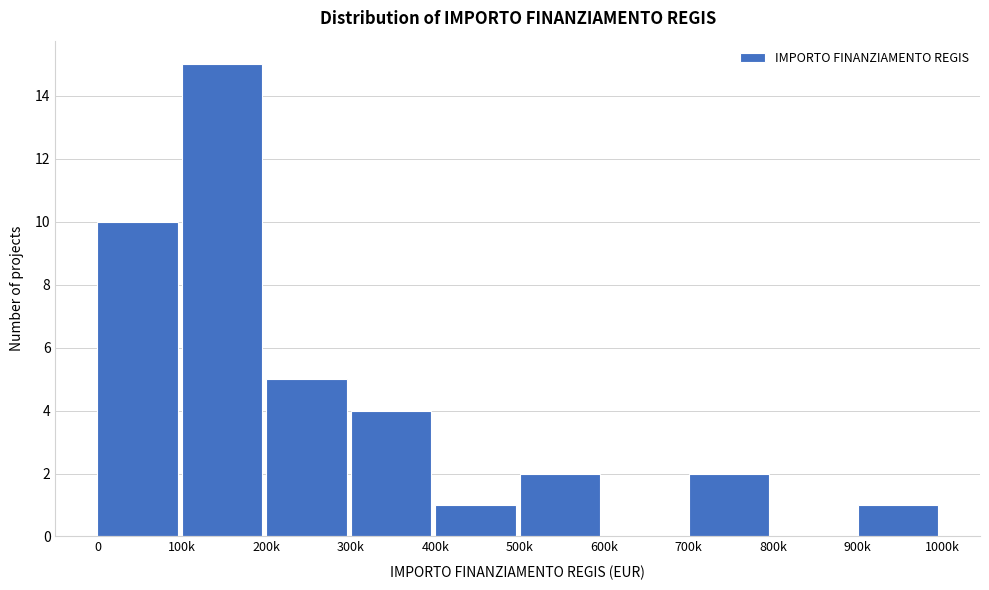

Reading left to right, extract all data points from this chart.

0=10	100k=15	200k=5	300k=4	400k=1	500k=2	600k=0	700k=2	800k=0	900k=1